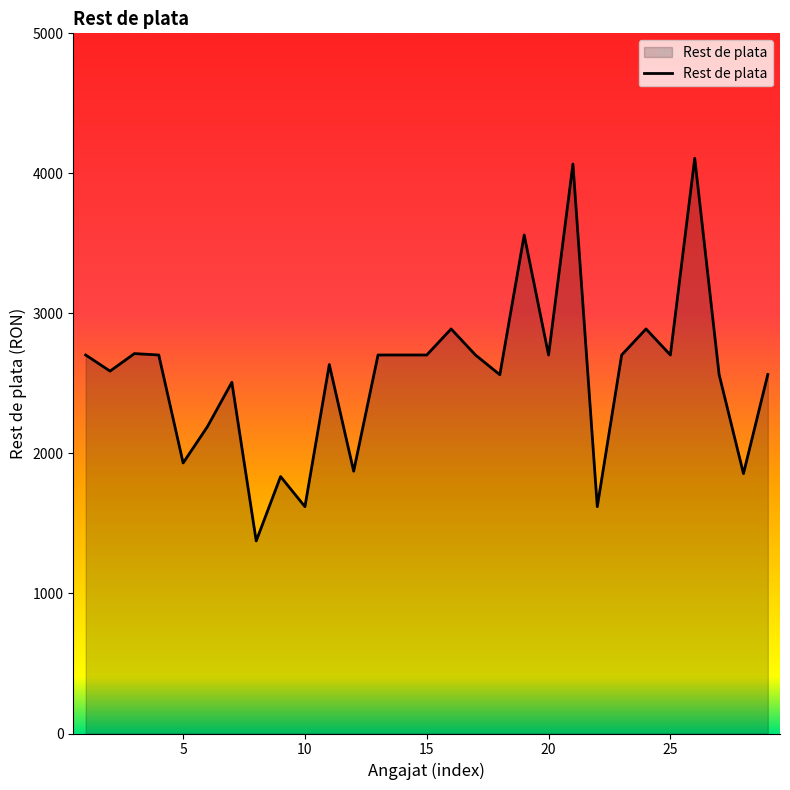

True or false: the data has more than 1 interior local peaks.

True